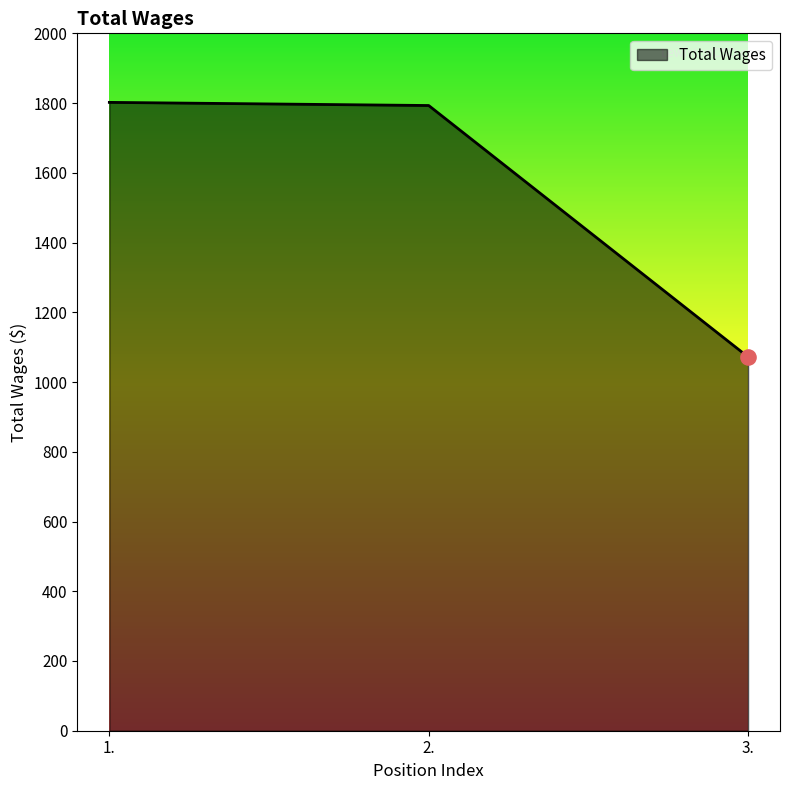

What is the ratio of the value at 2. to the value at 3.?

1.7